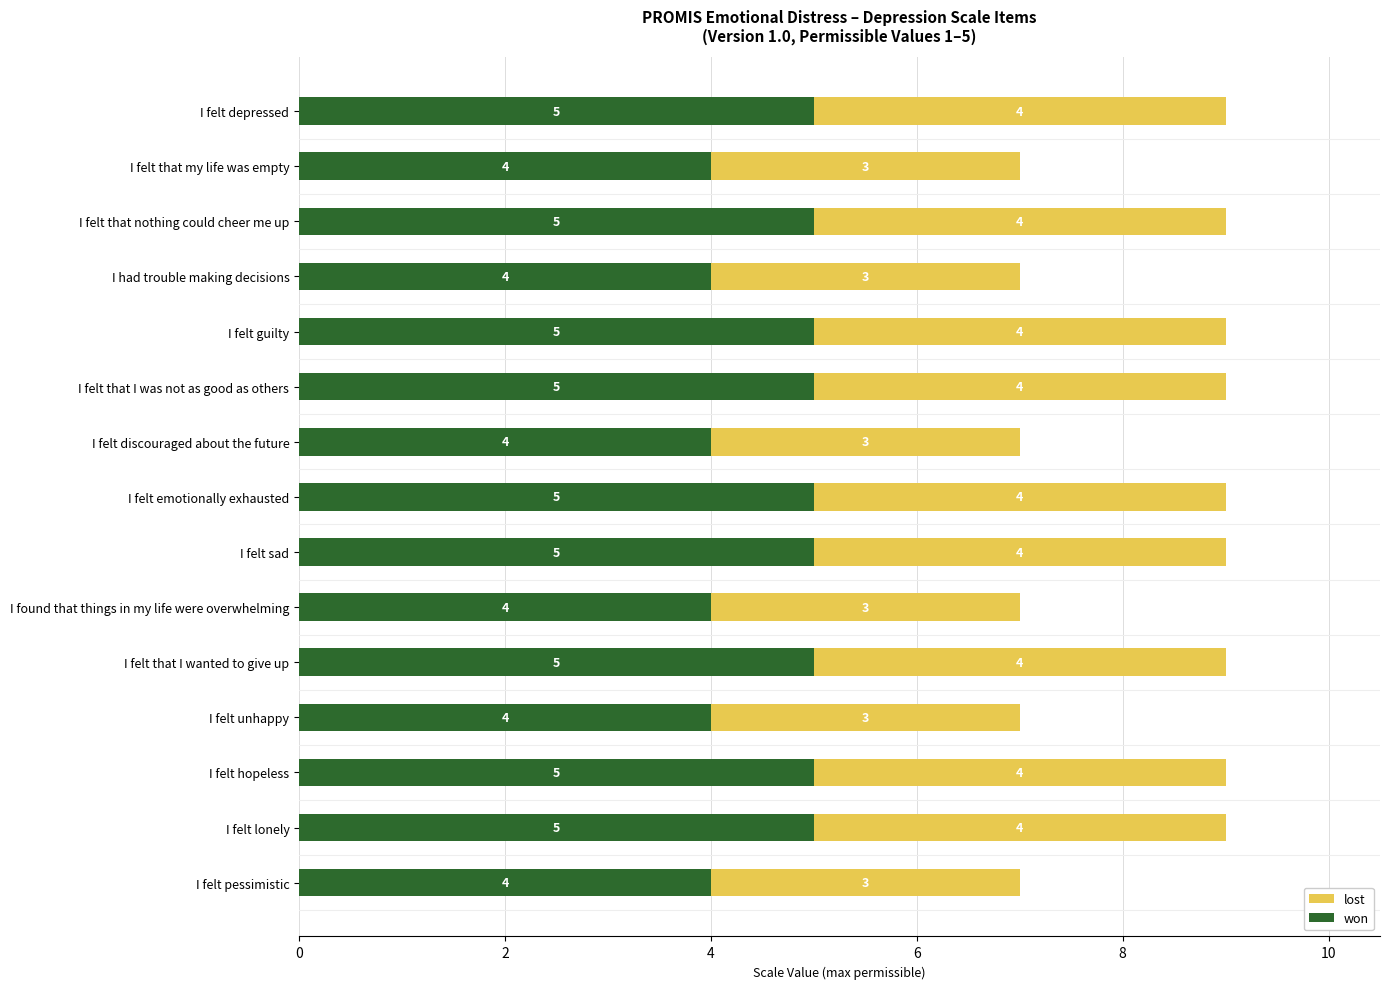

What is the sum of the won values at I felt hopeless and I found that things in my life were overwhelming?

9